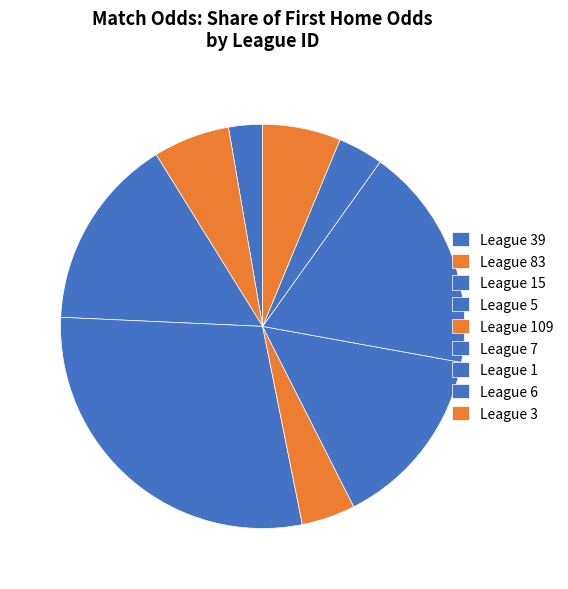

How many segments does this pie chart have?

9